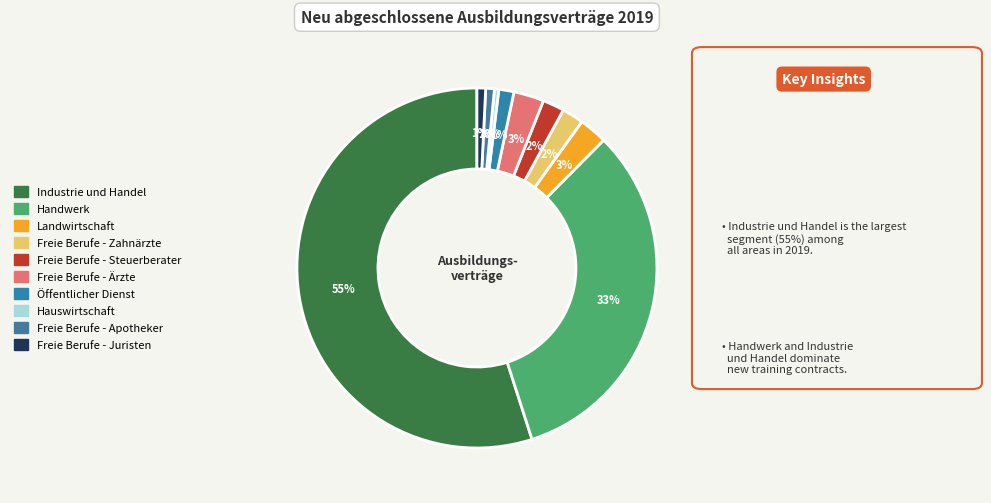

To the nearest percent, what is the difference between the largest and smallest slice percentages?

55%